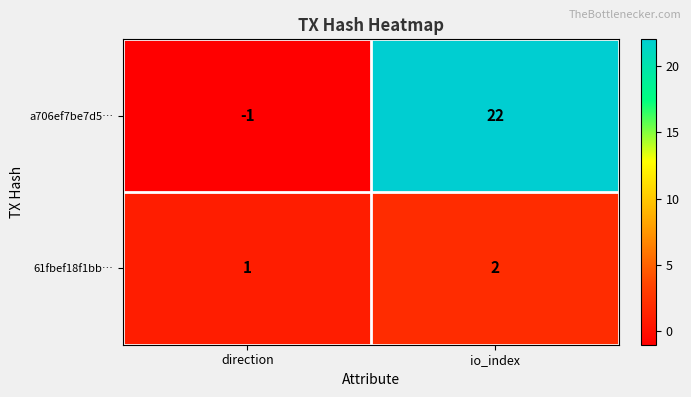

What is the sum of all 61fbef18f1bb… values?

3